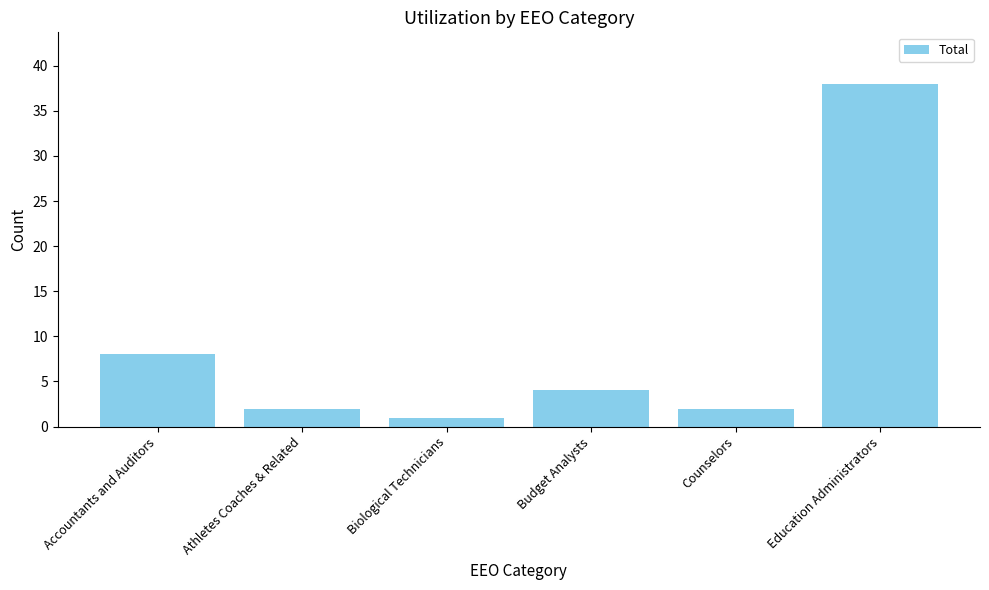

What is the sum of all values?

55